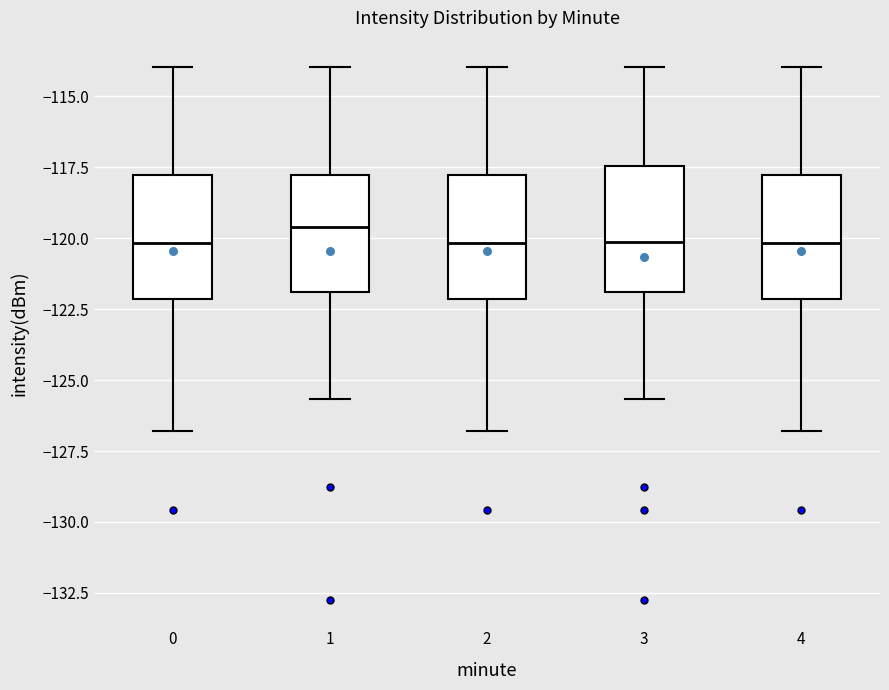

Reading left to right, read every box against the y-axis: the position of its median line, the range the box covers, and the ends of its whiskers. The values are not printed on the chart, so give them approximately, as read against the axis.

0: median -120.0, box -122.0 to -118.0, whiskers -127.0 to -114.0
1: median -119.5, box -122.0 to -118.0, whiskers -125.5 to -114.0
2: median -120.0, box -122.0 to -118.0, whiskers -127.0 to -114.0
3: median -120.0, box -122.0 to -117.5, whiskers -125.5 to -114.0
4: median -120.0, box -122.0 to -118.0, whiskers -127.0 to -114.0